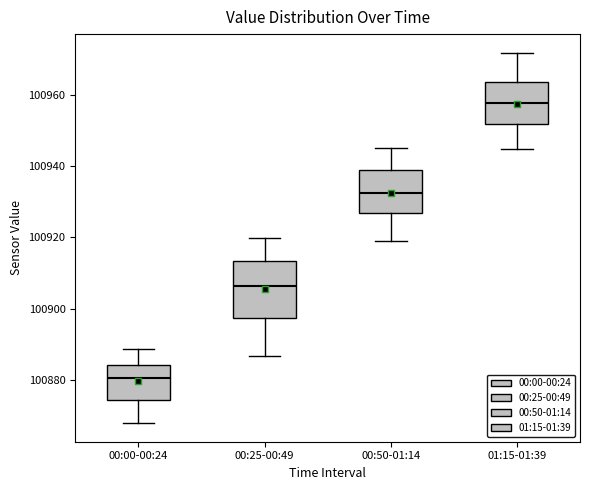

Reading left to right, transcribe this box plot: for each box, give where its median line is, the range the box spans, and where its two whiskers end, as read against the y-axis. The values are not printed on the chart, so give them approximately, as read against the axis.

00:00-00:24: median 100880, box 100874 to 100884, whiskers 100868 to 100888
00:25-00:49: median 100906, box 100898 to 100914, whiskers 100886 to 100920
00:50-01:14: median 100932, box 100926 to 100938, whiskers 100918 to 100946
01:15-01:39: median 100958, box 100952 to 100964, whiskers 100944 to 100972